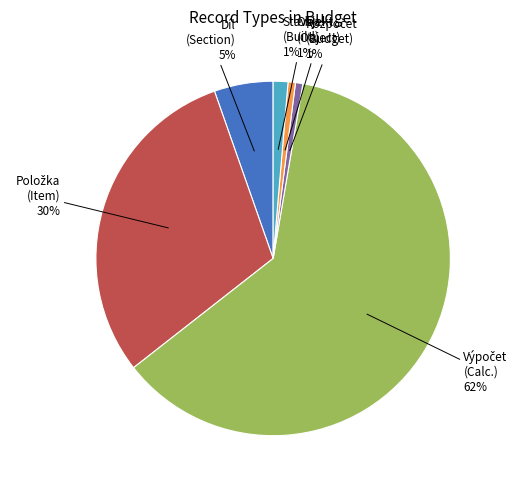

Count the number of slices in the pie.

6